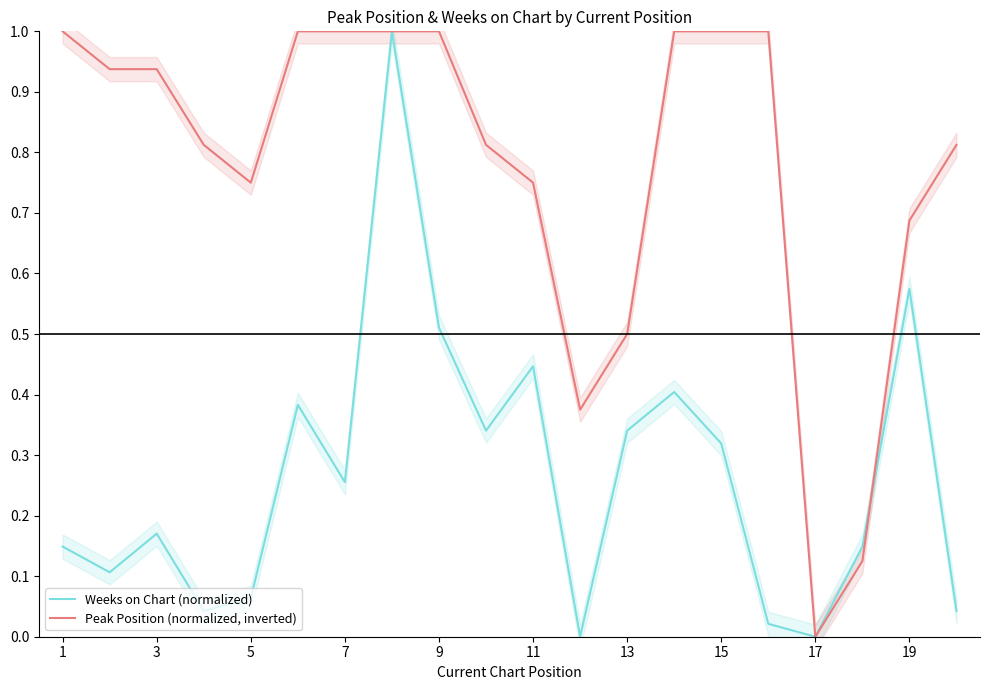

What is the difference between the maximum and minimum values in the Peak Position (normalized, inverted) series?

1.0